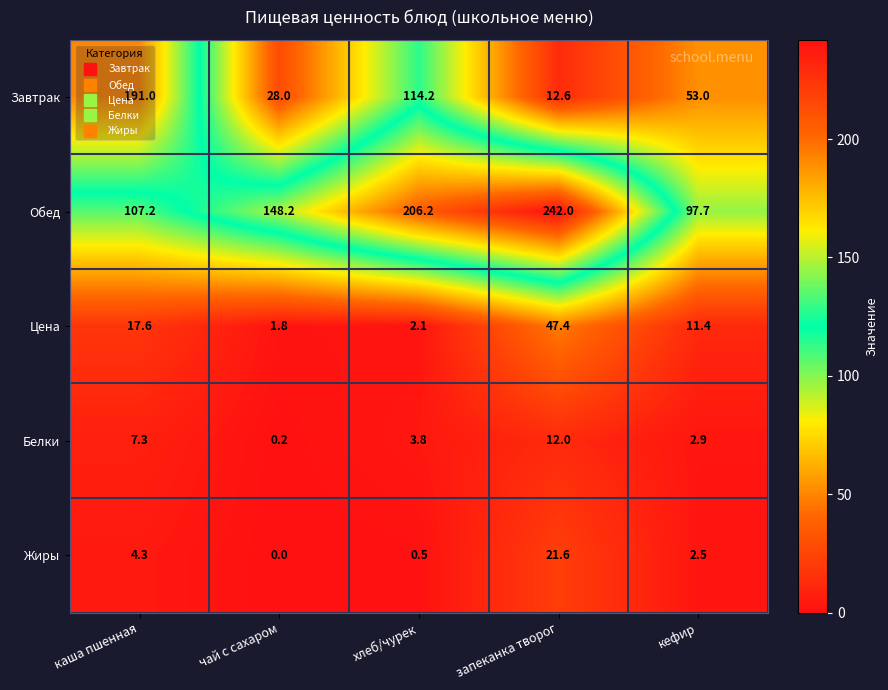

List the series in order of their peak value, highest first.

Обед, Завтрак, Цена, Жиры, Белки